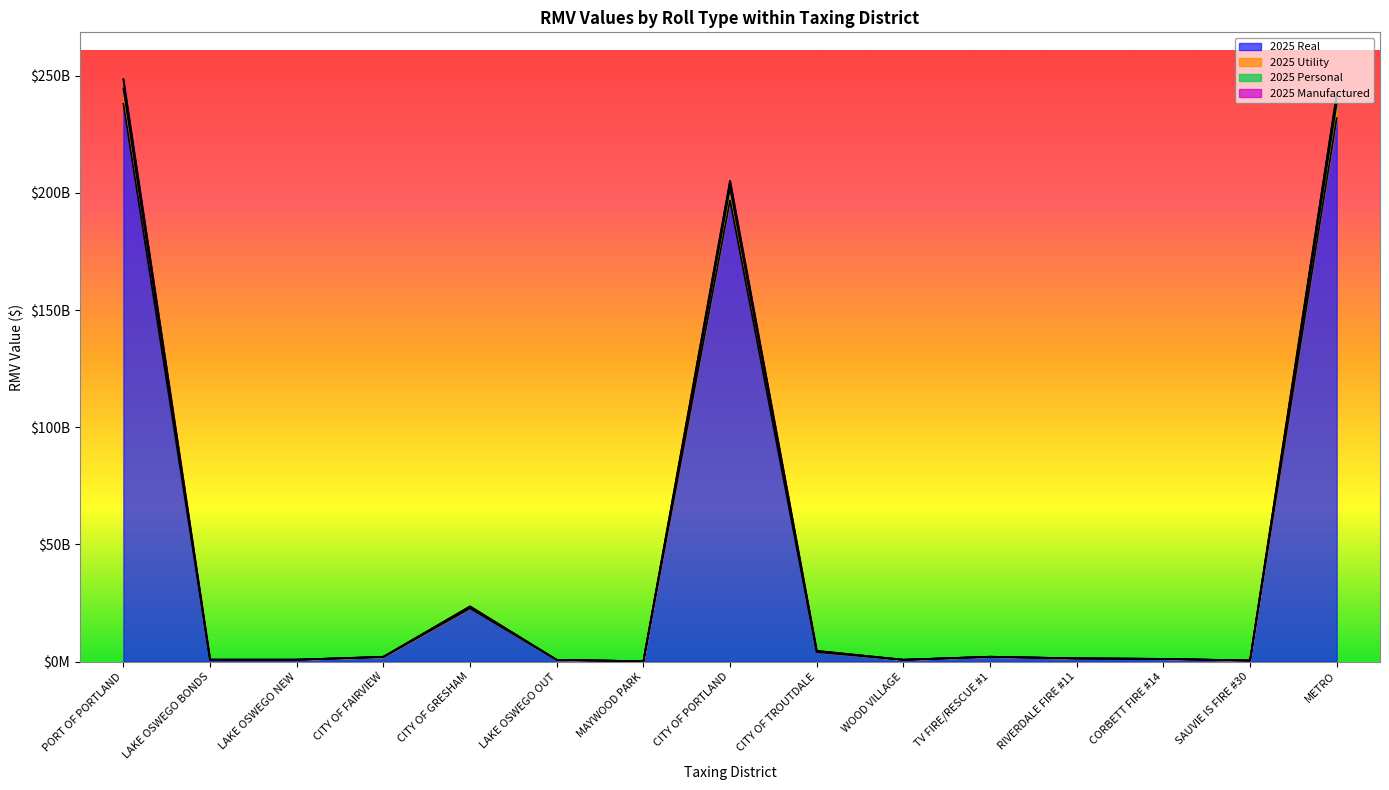

Which has a higher value, CITY OF FAIRVIEW or CITY OF GRESHAM?

CITY OF GRESHAM